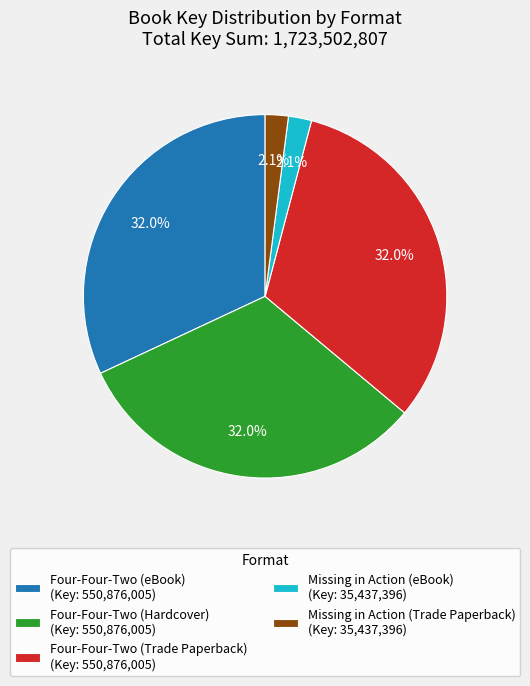

Is there any slice that represents more than half of the pie?

No